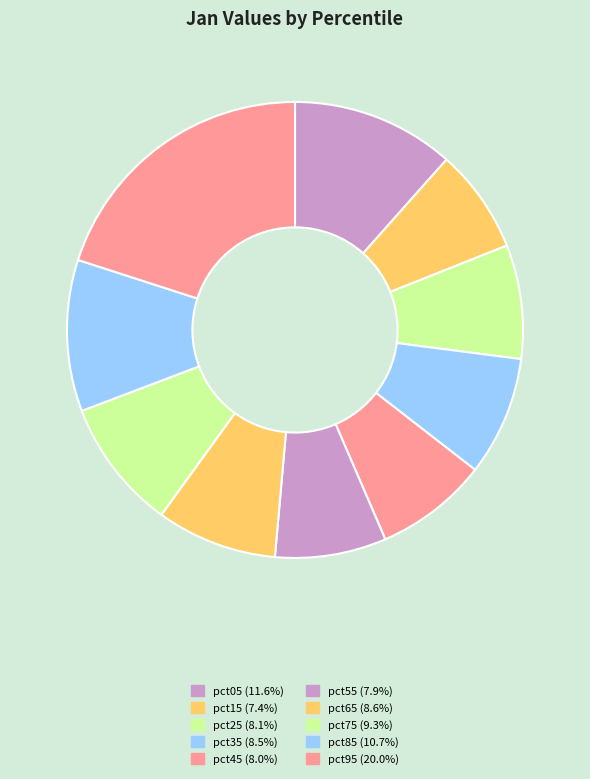

Does pct85 represent more than half of the total?

No